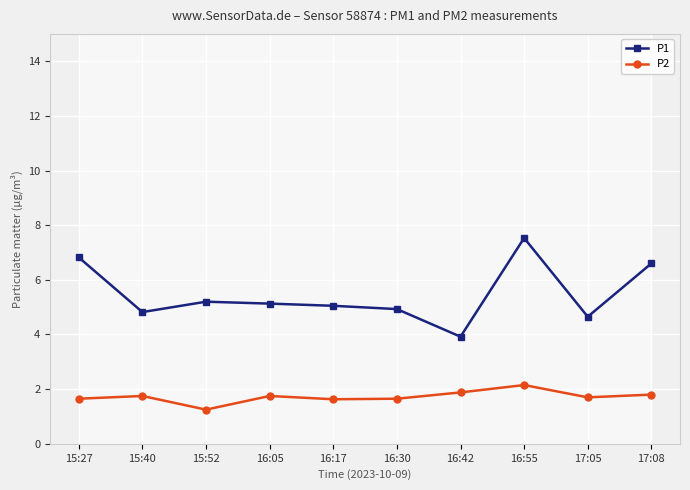

True or false: P2 and P1 intersect in this chart.

False